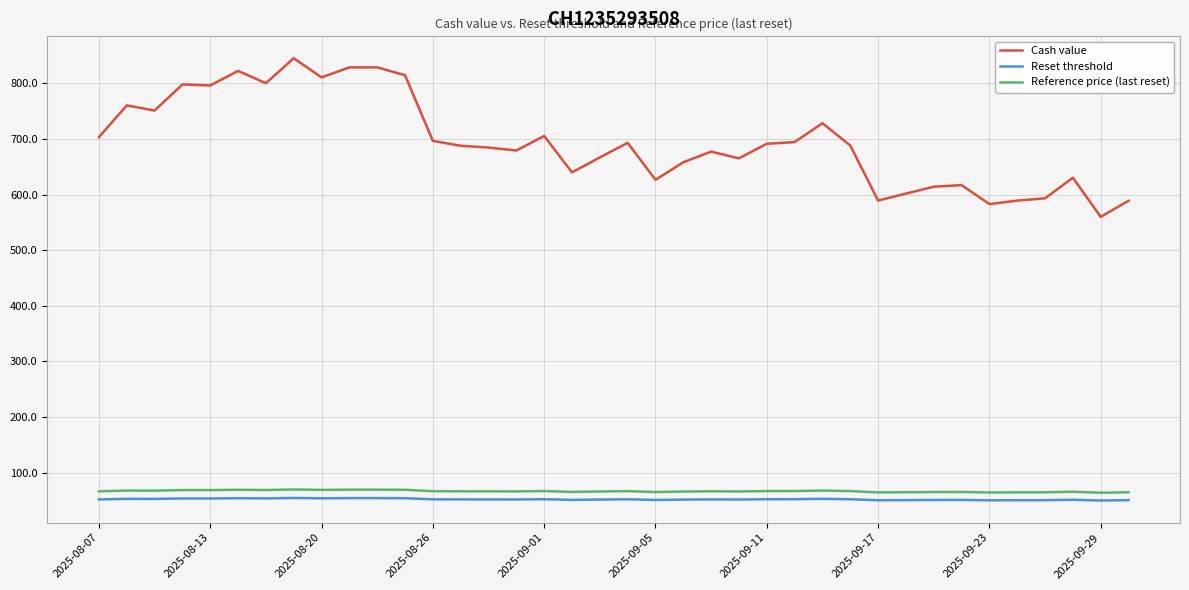

Which series has the largest total across all categories?

Cash value